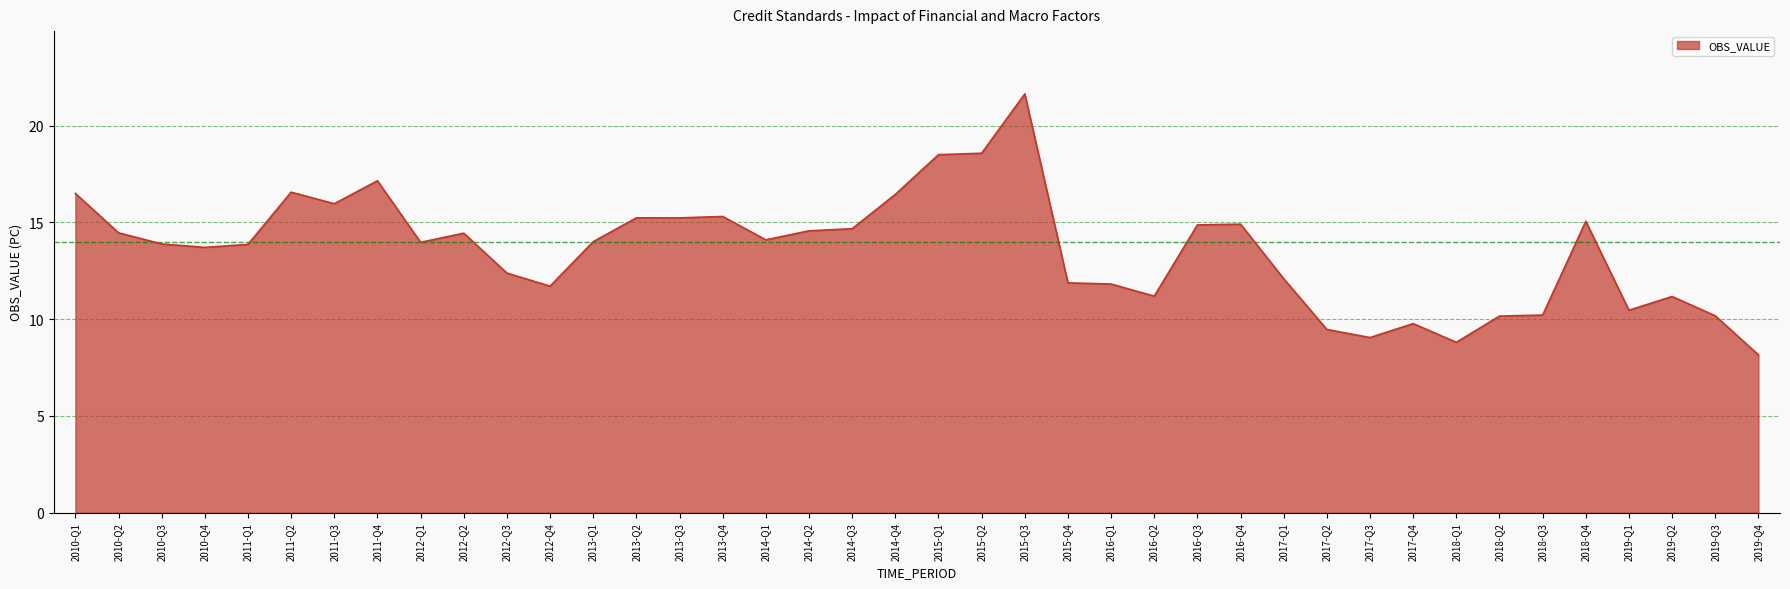

The chart shows a value of 5.5 at 2019-Q3. True or false?

False